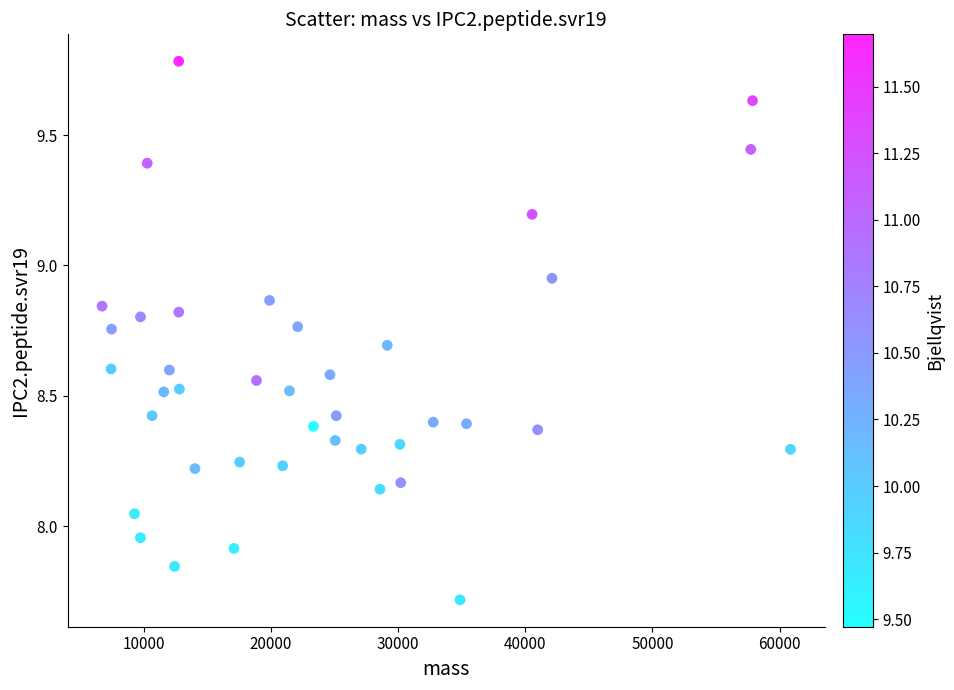

What is the range of X values (max minus min)?

54127.2